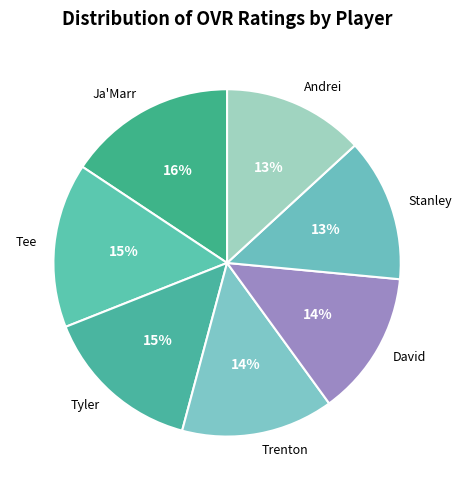

How many slices are in this pie chart?

7